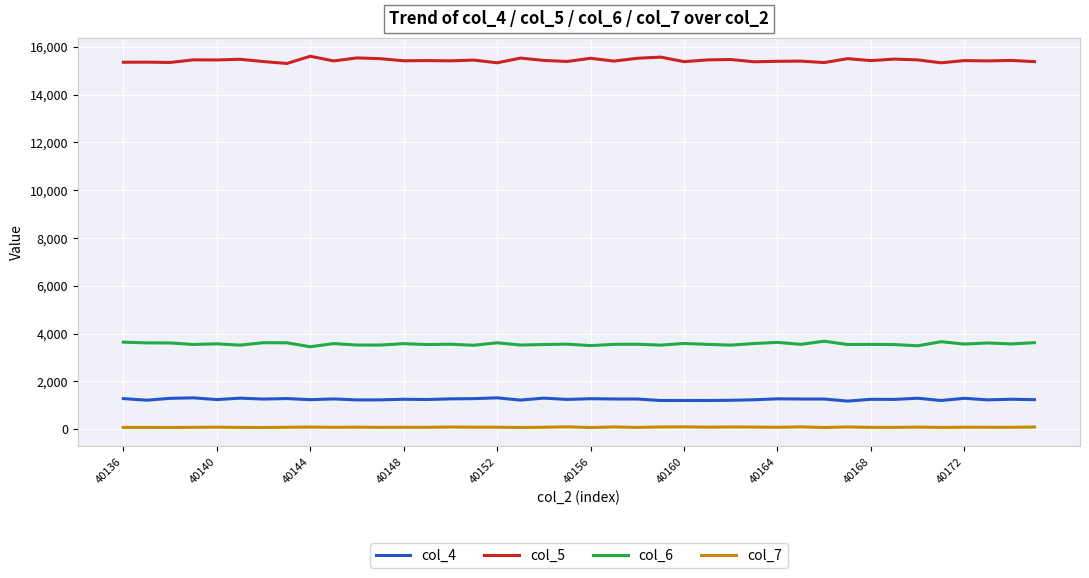

List the series in order of their peak value, highest first.

col_5, col_6, col_4, col_7